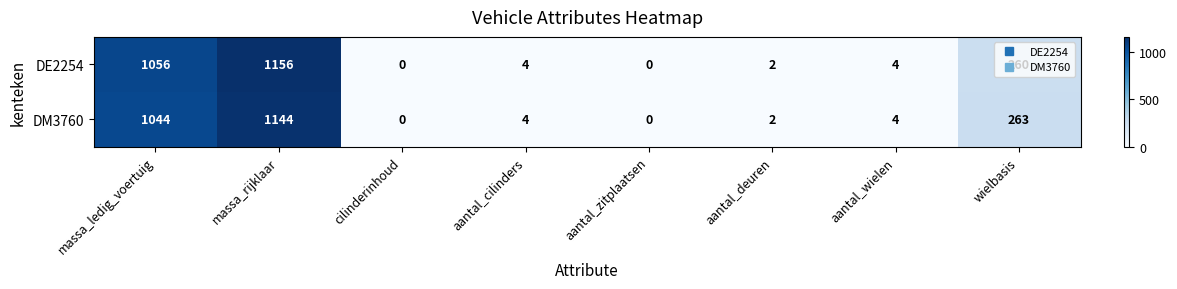

What is the sum of the DE2254 values at aantal_cilinders and massa_rijklaar?

1160